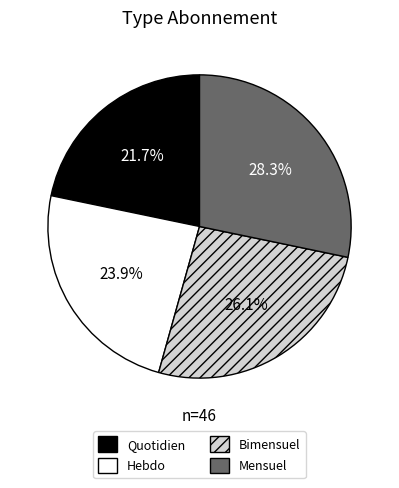

Which has a higher value, Quotidien or Hebdo?

Hebdo